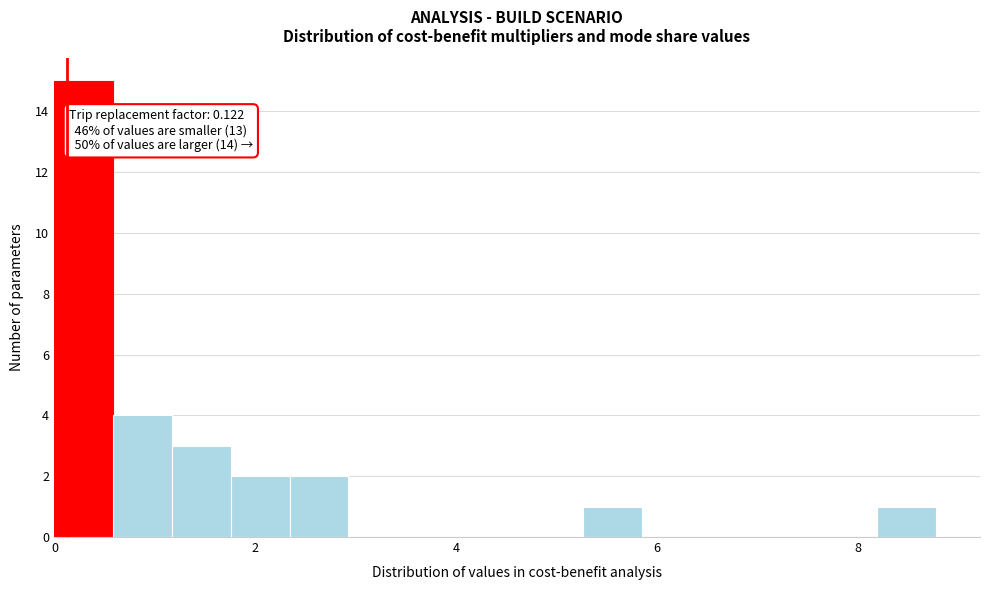

Read against the x-axis, roughly where is the centre of the tallest bar?

0.2